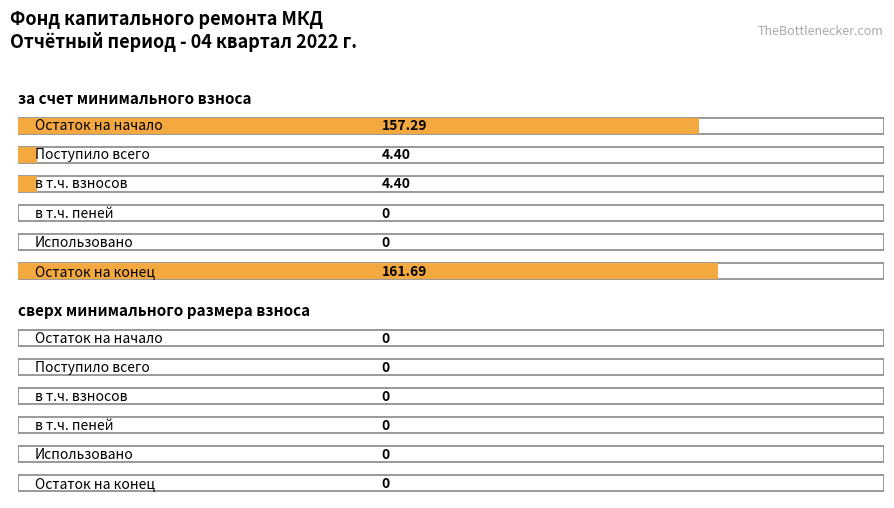

Is the value of за счет минимального взноса at Поступило всего greater than the value of сверх минимального размера взноса at Поступило всего?

Yes